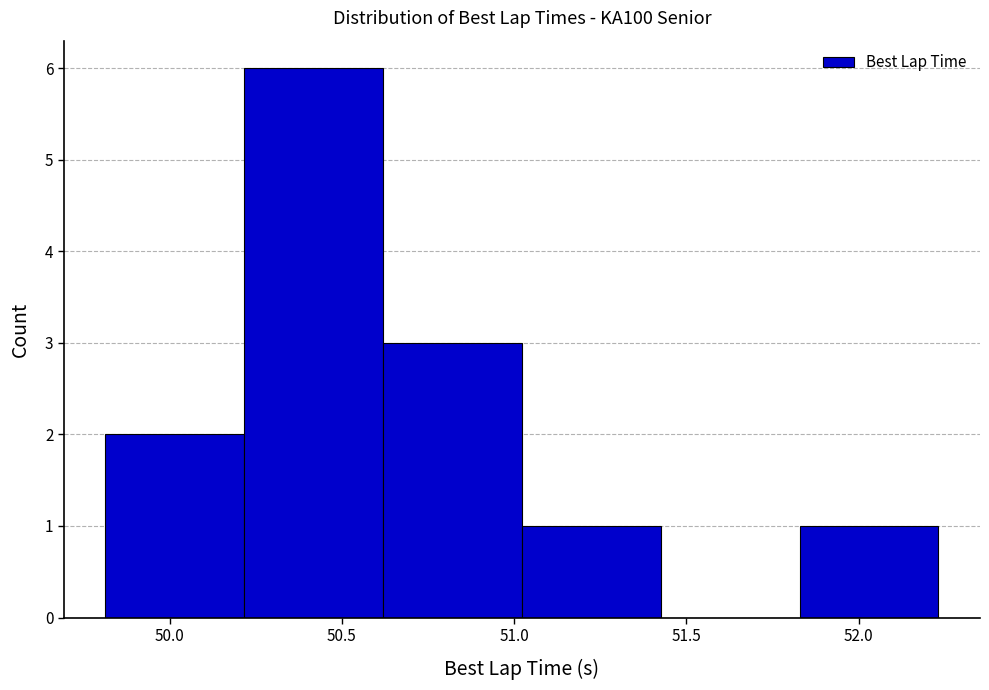

Reading left to right, transcribe this chart: for each bar, give the range it covers on the x-axis and its height. Neither the bar edges nor the heights are printed on the chart, so give them approximately, as read against the axes.

49.80 to 50.20: 2
50.20 to 50.60: 6
50.60 to 51.00: 3
51.00 to 51.45: 1
51.45 to 51.85: 0
51.85 to 52.25: 1